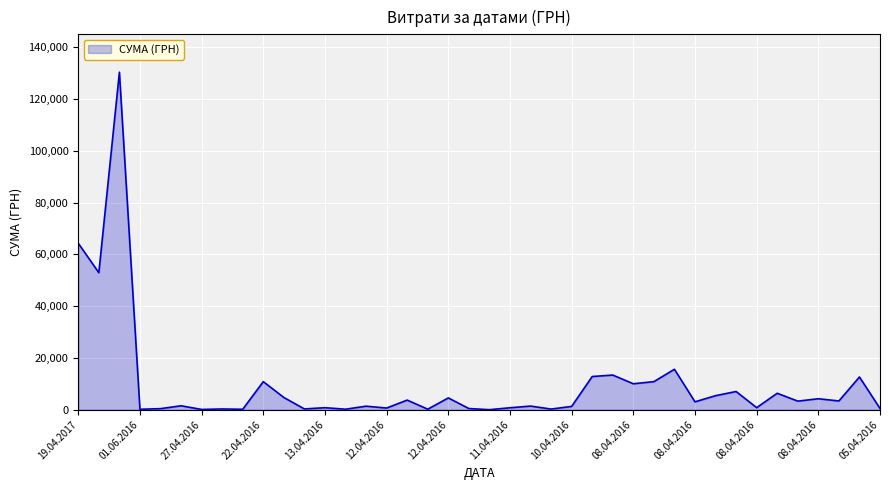

What is the average value?

9787.5